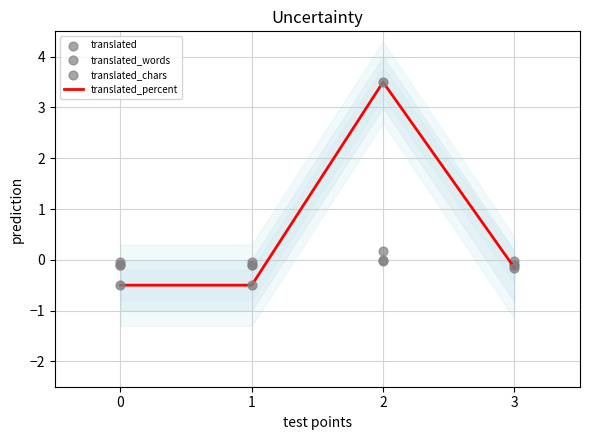

Which series has the widest spread of Y values?

translated_percent